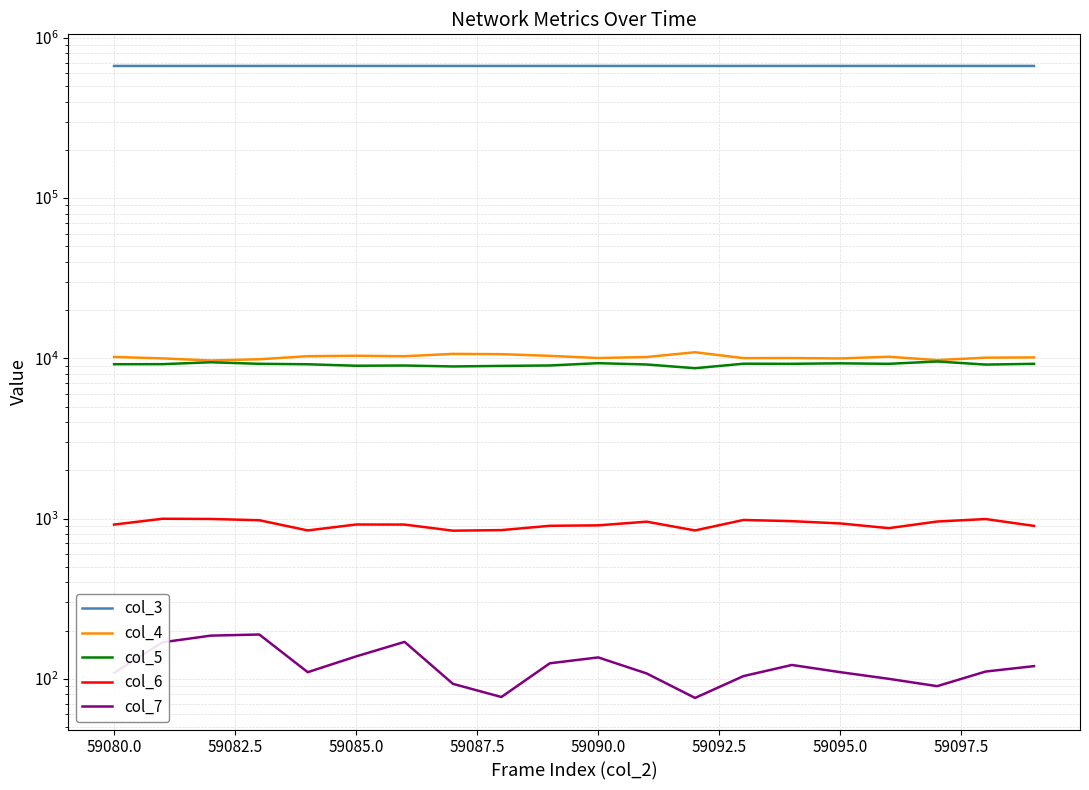

How many interior local peaks does the col_6 series have?

5